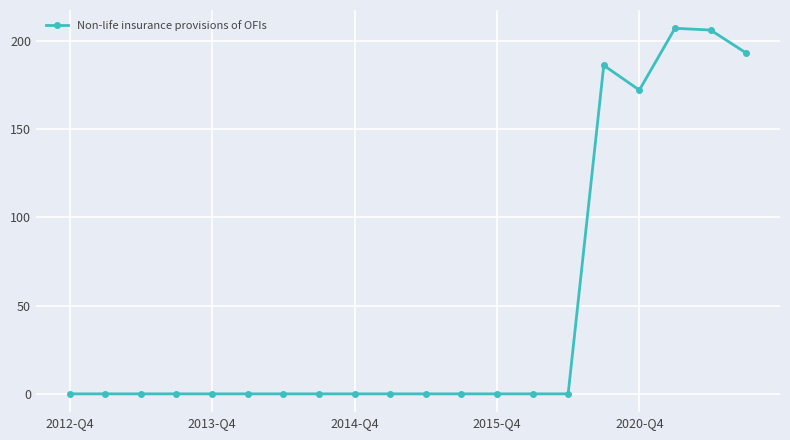

What is the difference between the maximum and minimum values?

207